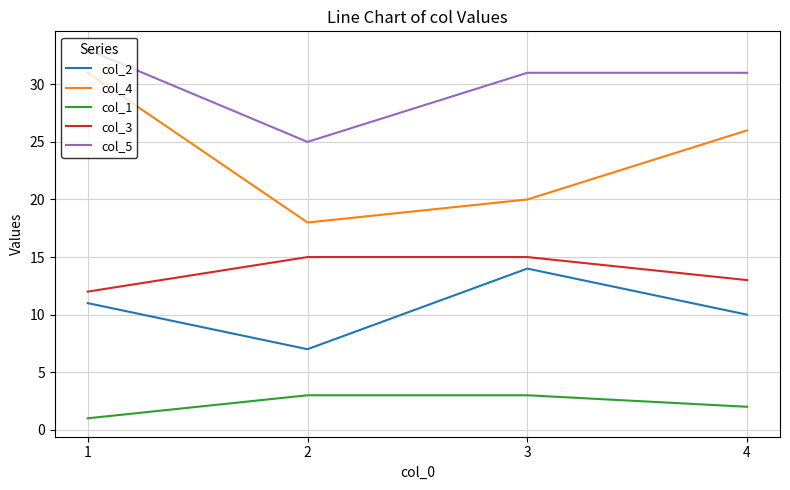

True or false: col_3 has a value of 13 at 4.

True